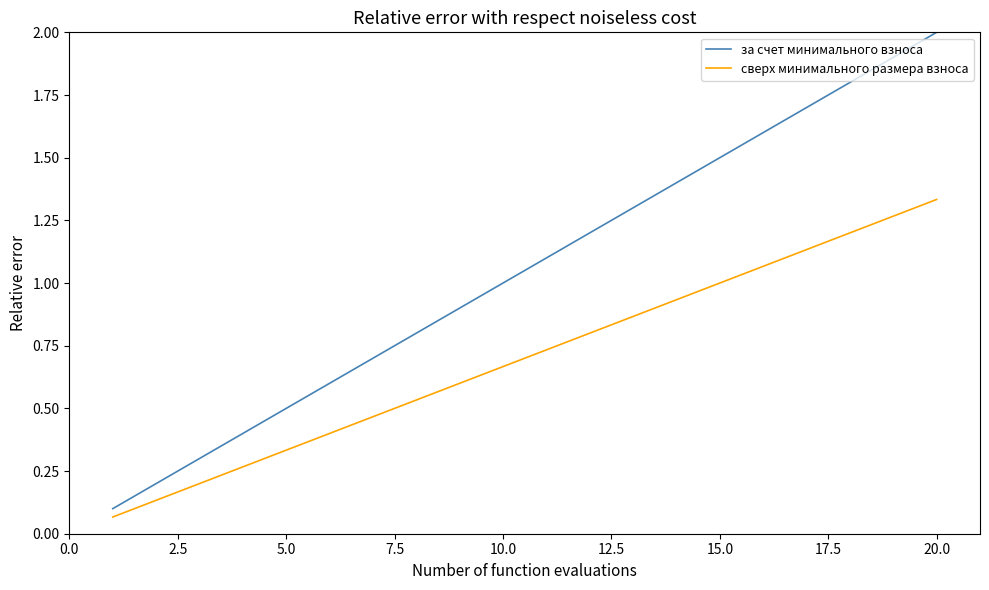

Which series has the largest total across all categories?

за счет минимального взноса